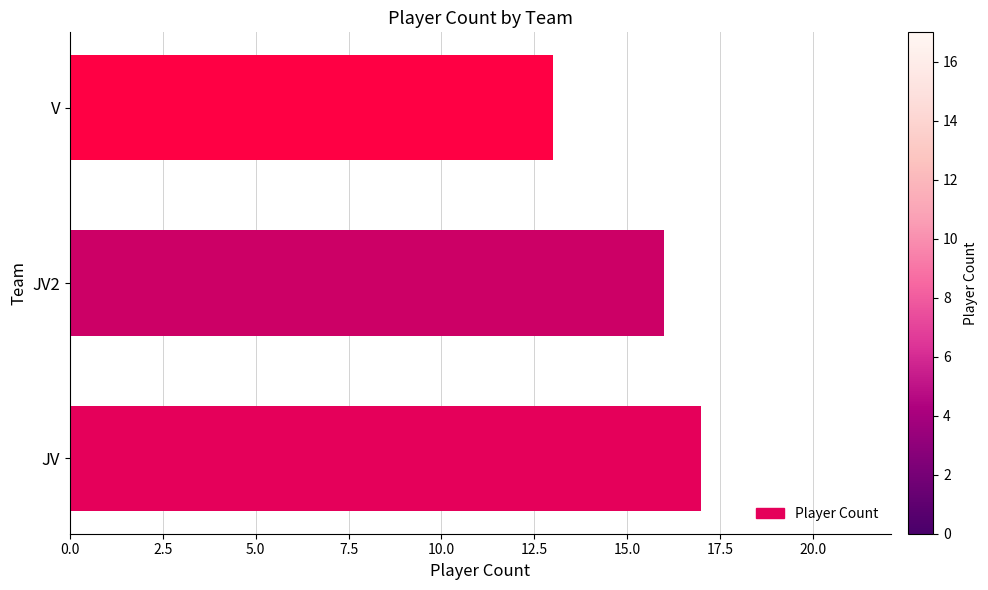

What is the difference between the maximum and minimum values?

4